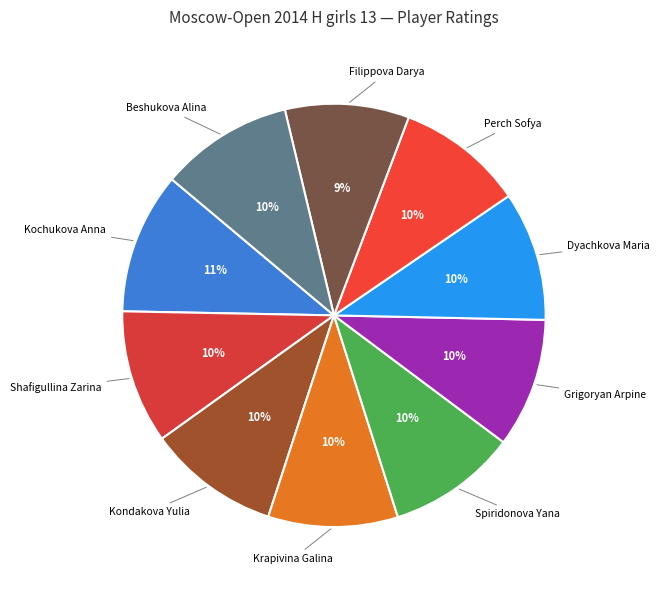

Is there a majority slice in this chart?

No